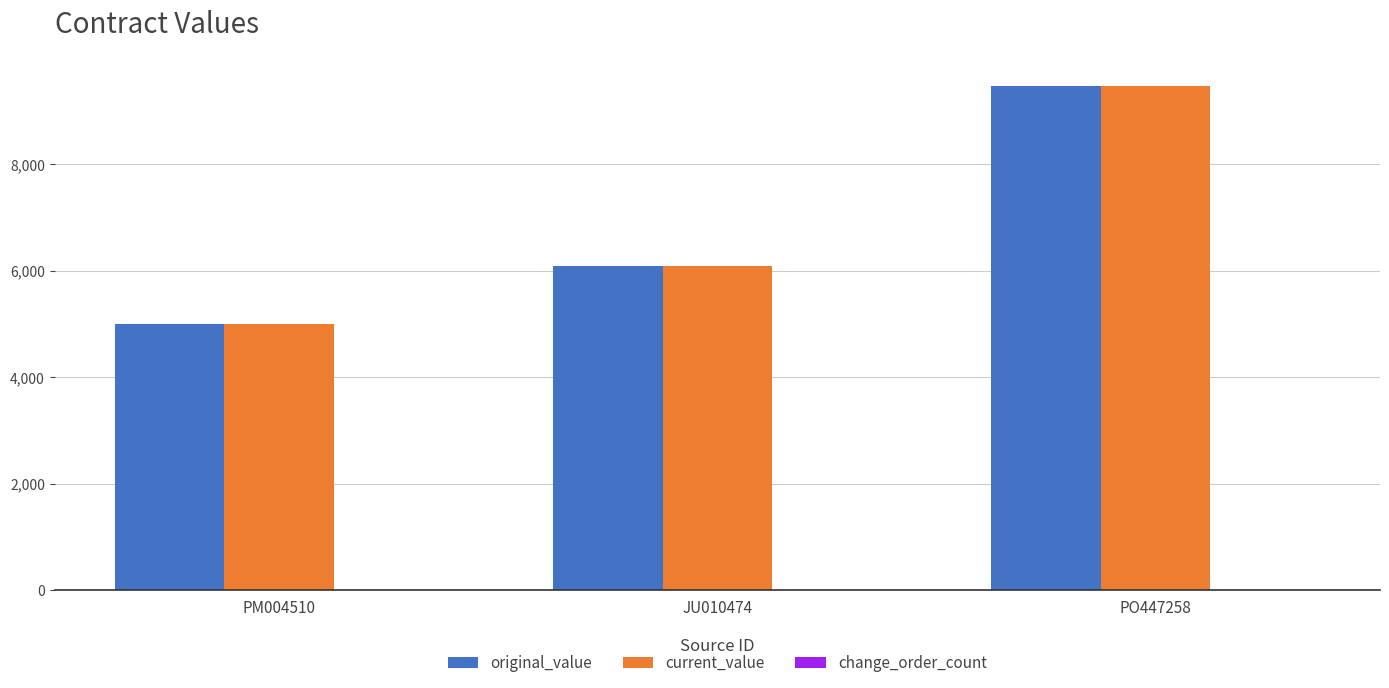

What is the average value of the current_value series?

6852.3